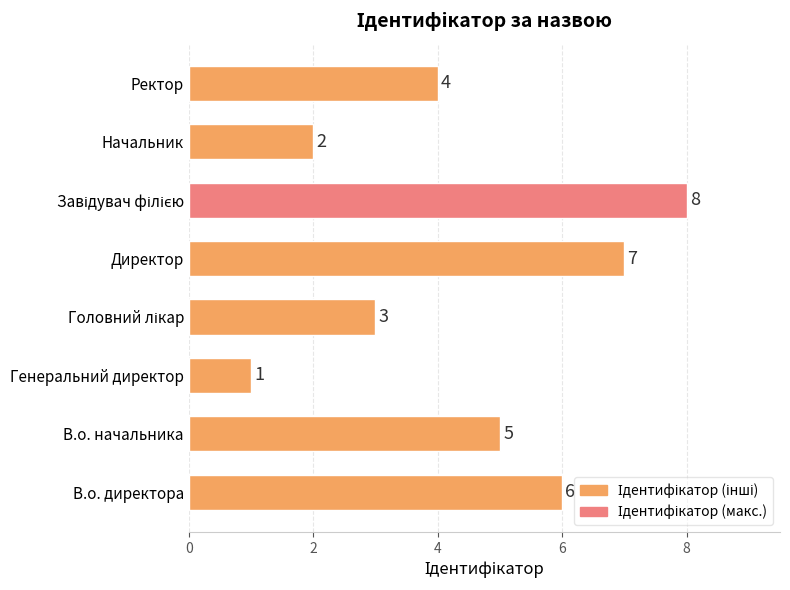

What is the change in value from В.о. директора to Директор?

+1